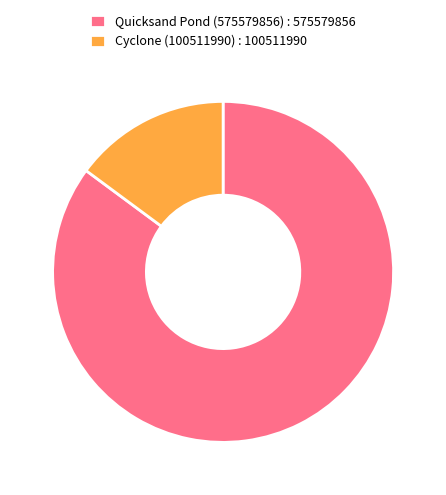

Which category accounts for the majority?

Quicksand Pond (575579856) : 575579856